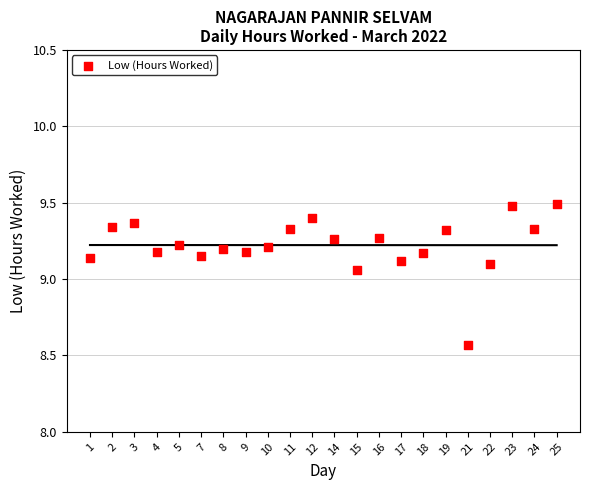

What is the range of Y values (max minus min)?

0.9